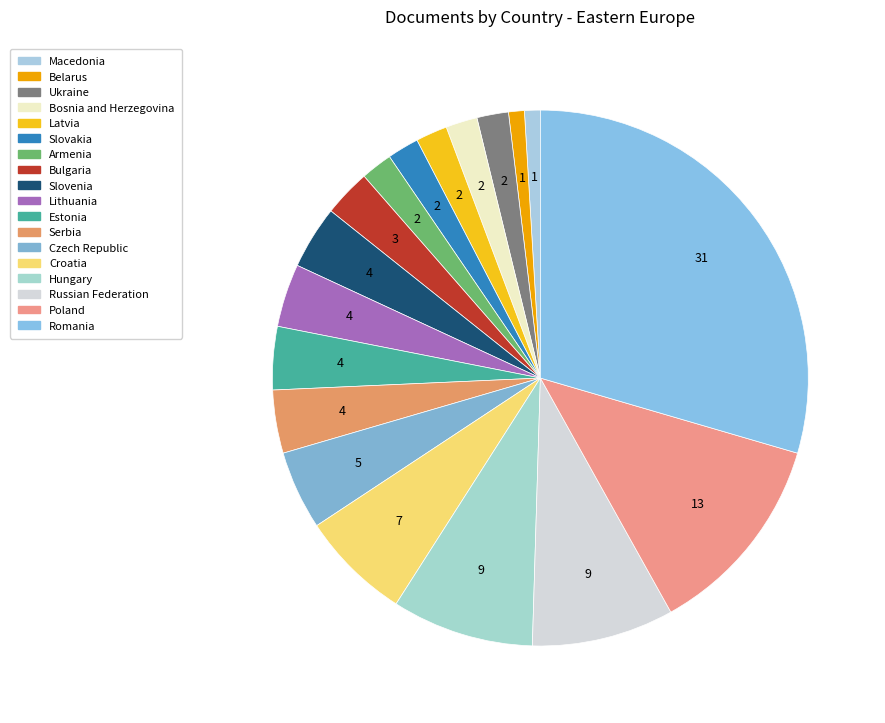

Is Serbia the majority of the pie?

No